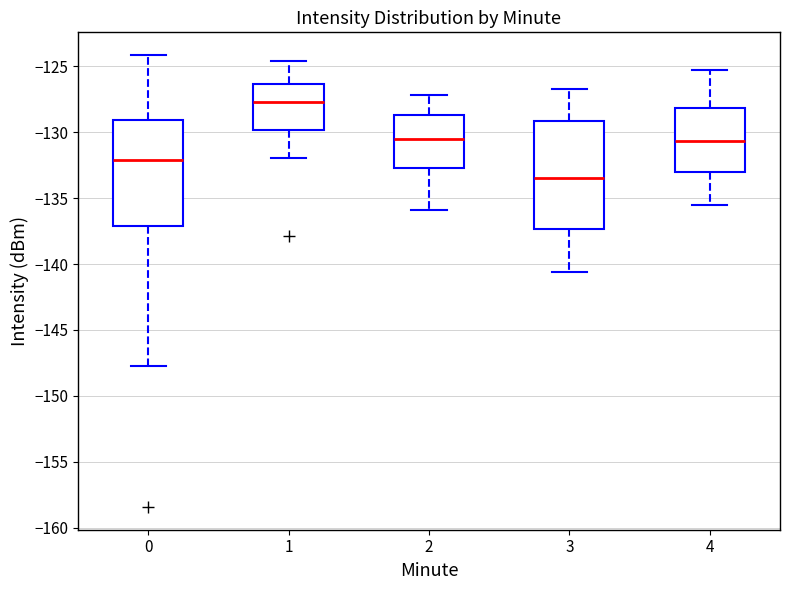

Where is the upper edge of the box at x = 3 on the y-axis? The values are not printed on the chart, so give them approximately, as read against the axis.

-129.0